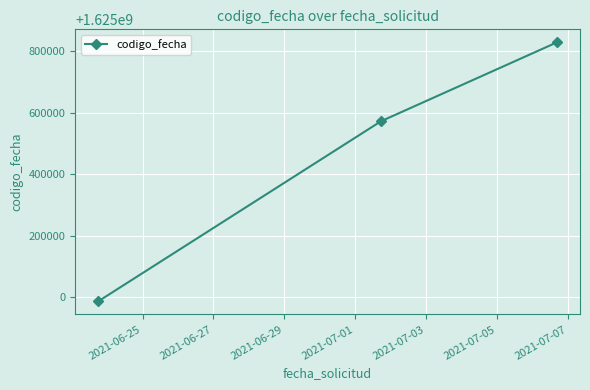

How many series are shown in this chart?

1